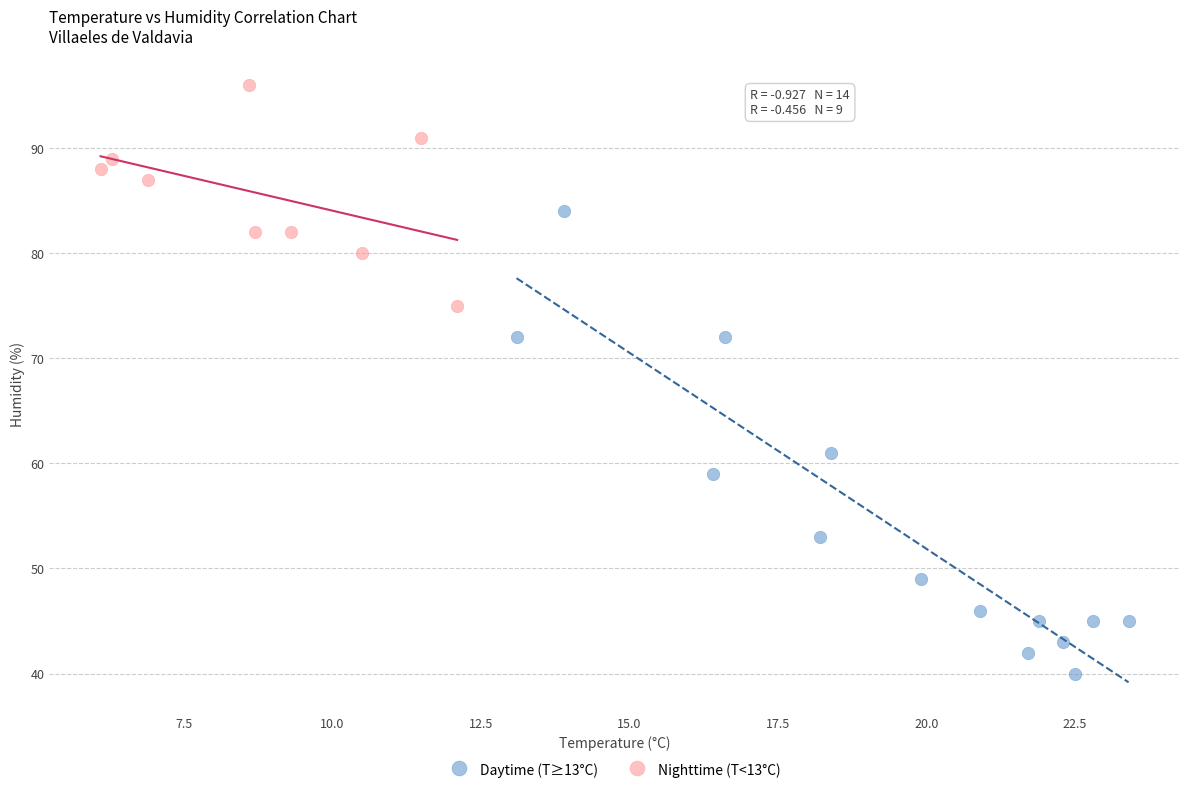

Which series contains the lowest Y value?

Daytime (T≥13°C)